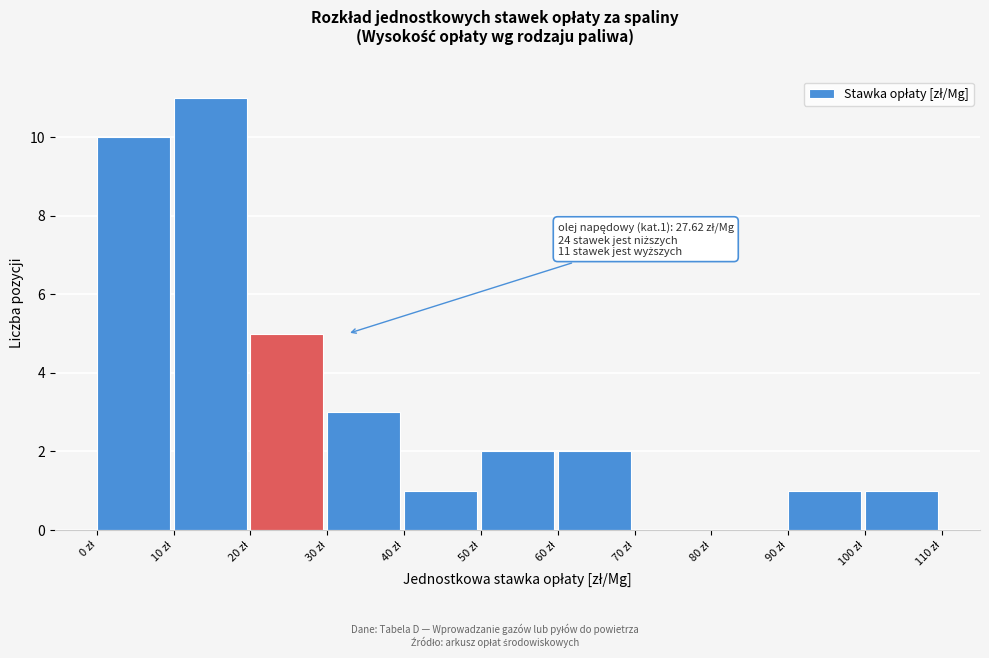

Over which range of the x-axis is the bar tallest?

10 to 20